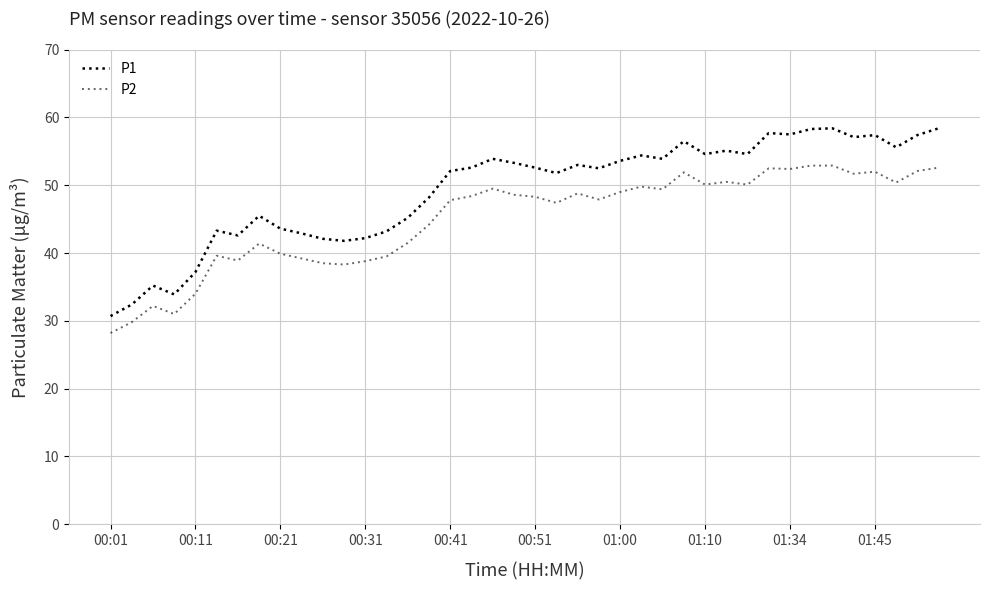

Count the number of data series in this chart.

2